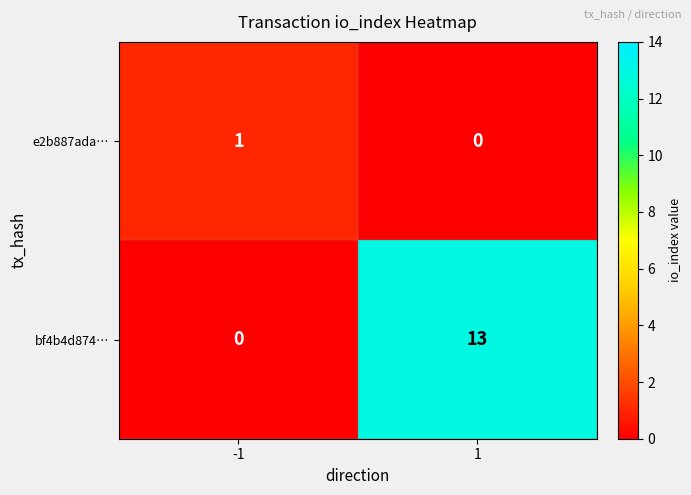

Which series has the largest total across all categories?

bf4b4d874…